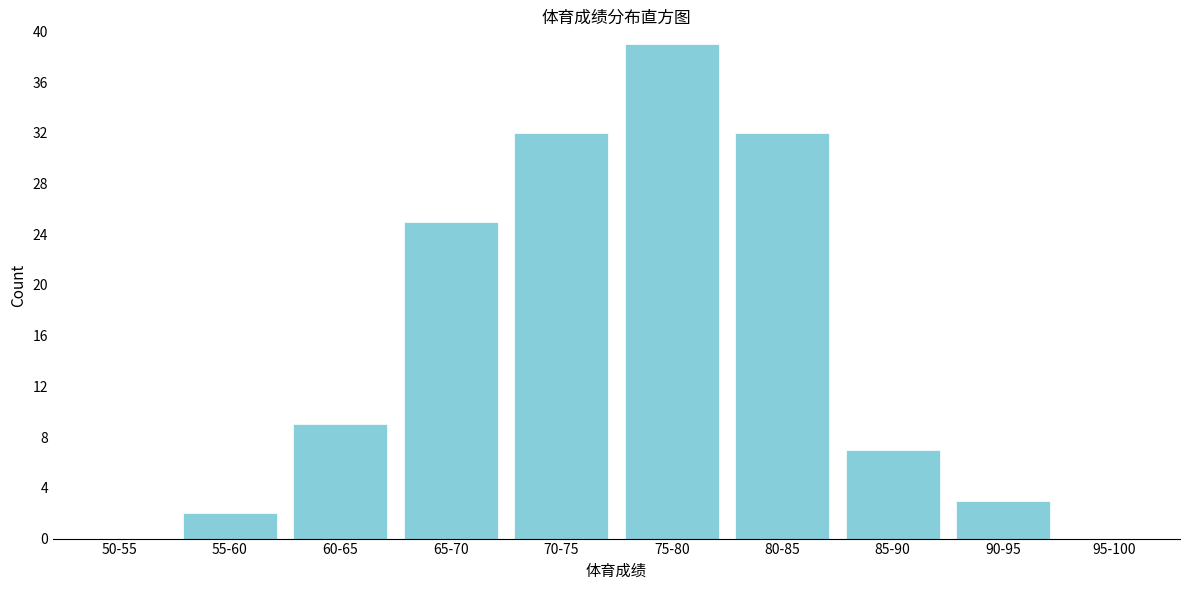

Which has a higher value, 75-80 or 65-70?

75-80